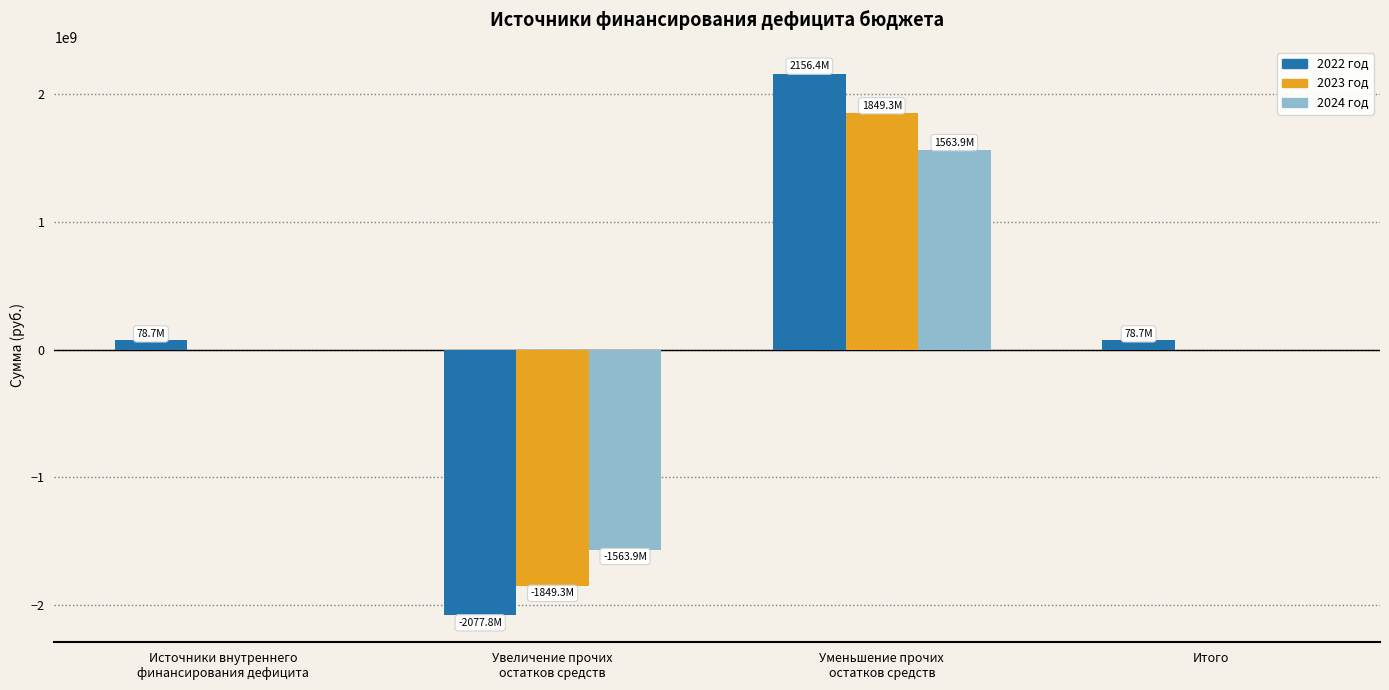

What is the highest value of the 2022 год series?

2156421023.3